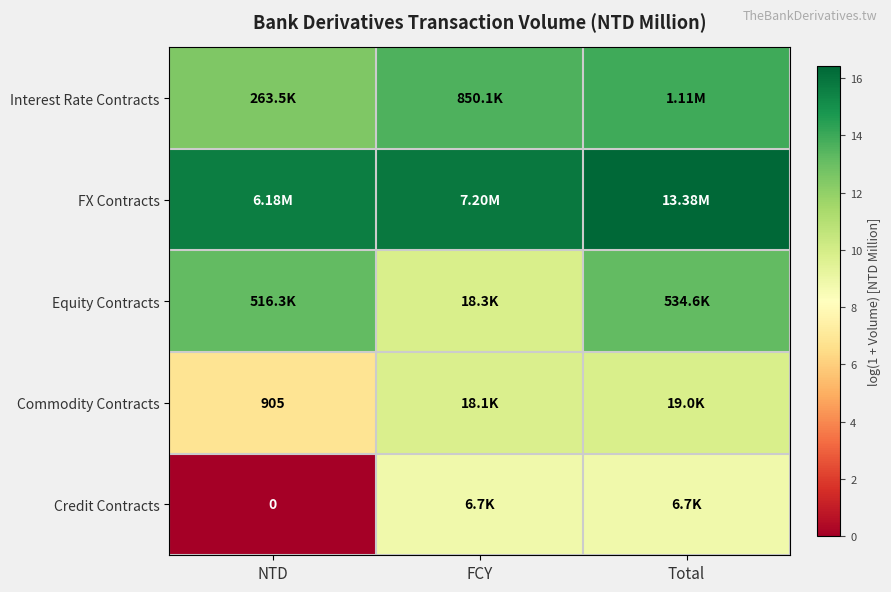

The value of Interest Rate Contracts at FCY is 6.6. True or false?

False